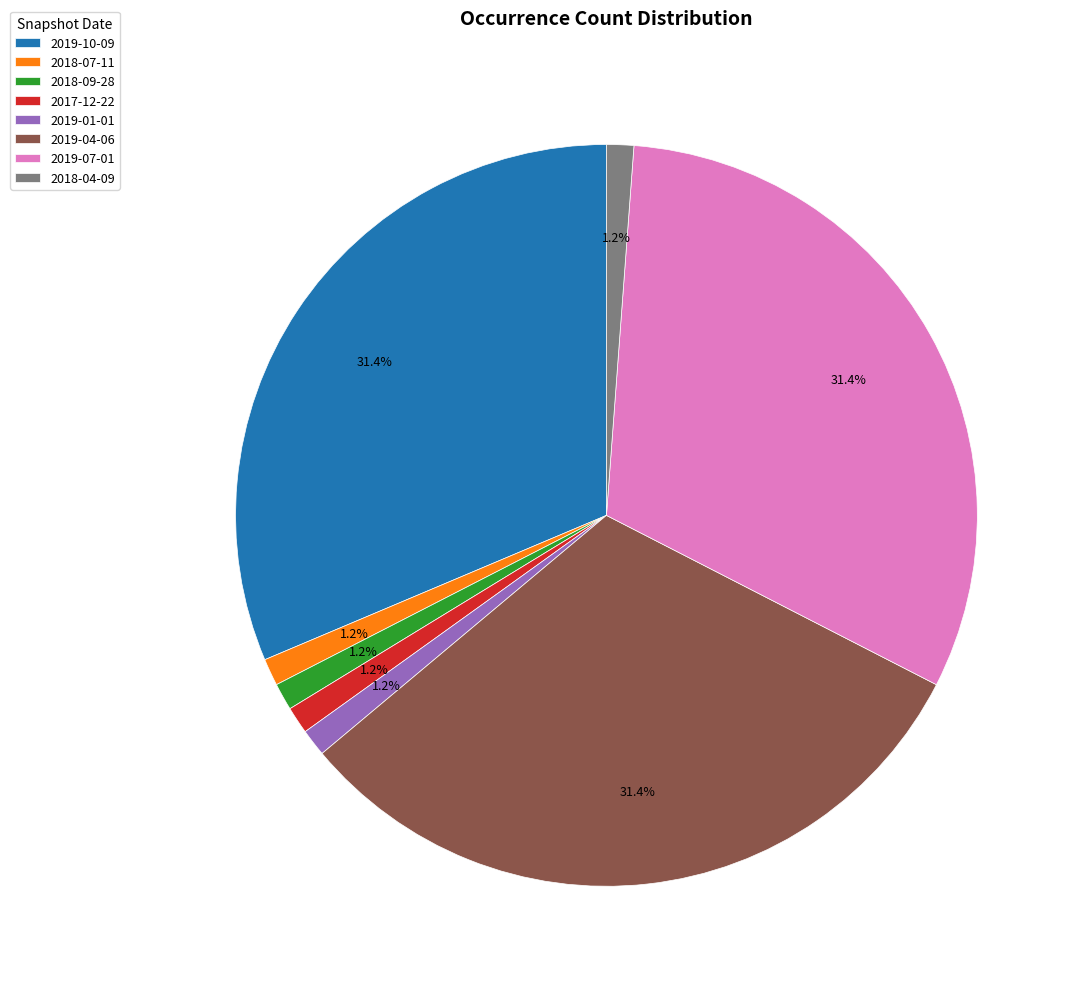

Between 2019-10-09 and 2018-04-09, which is larger?

2019-10-09